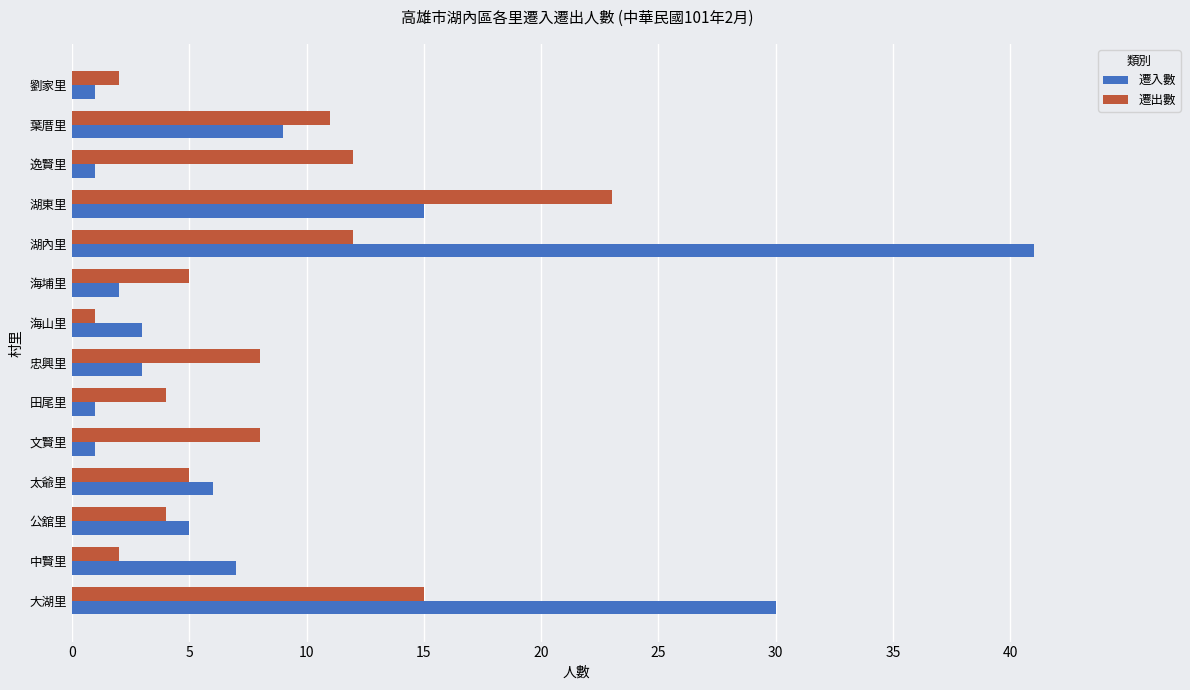

Which series changed the most between 葉厝里 and 劉家里?

遷出數